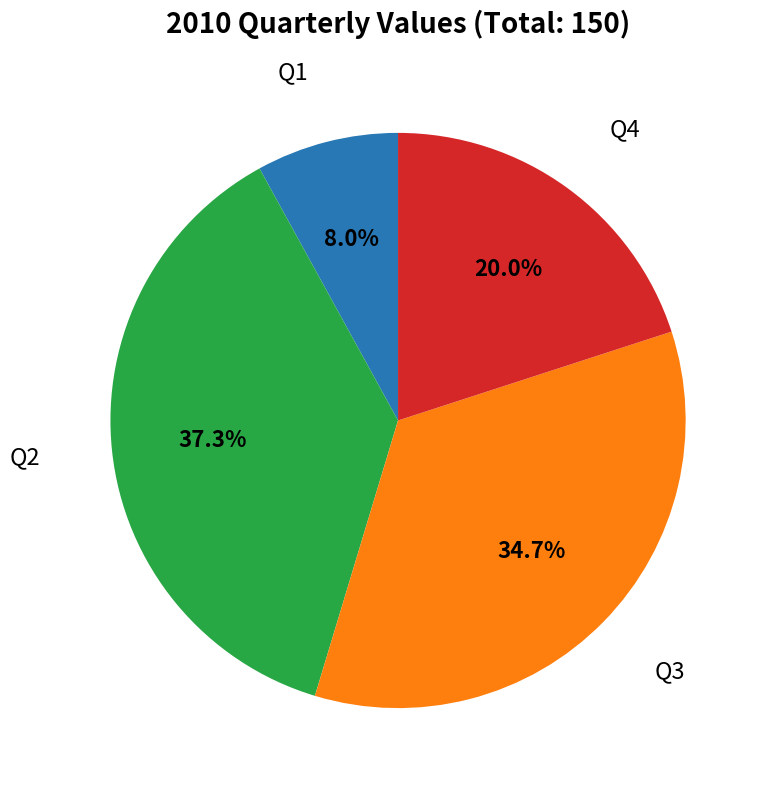

To the nearest percent, what is the difference between the largest and smallest slice percentages?

29%